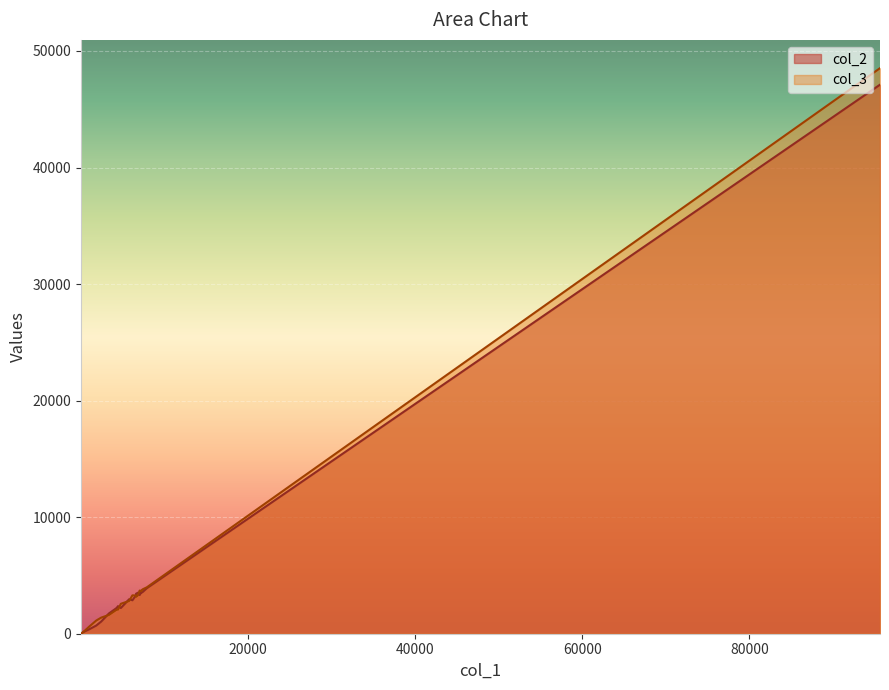

What is the maximum value shown in the chart?

48524